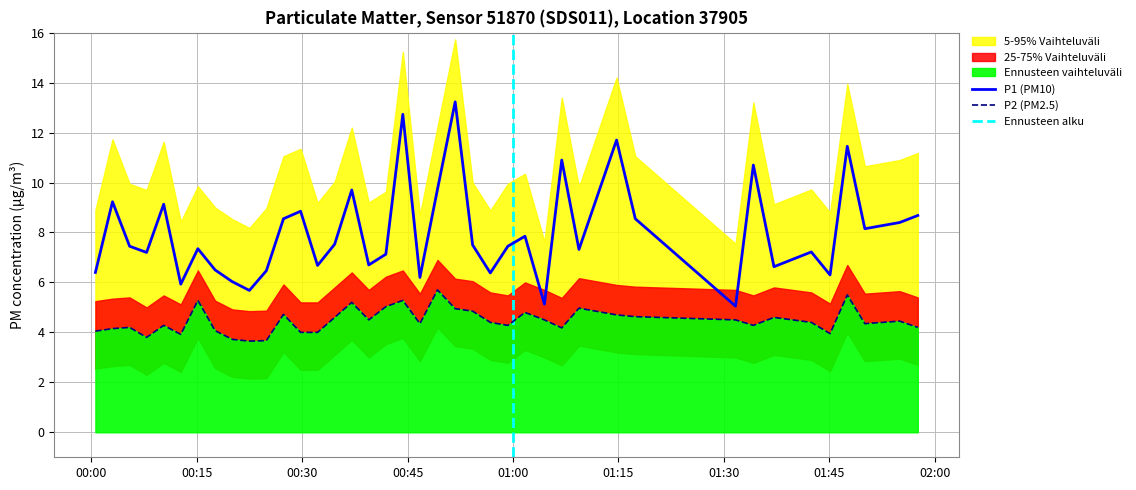

True or false: P1 (PM10) and P2 (PM2.5) cross at least once.

False